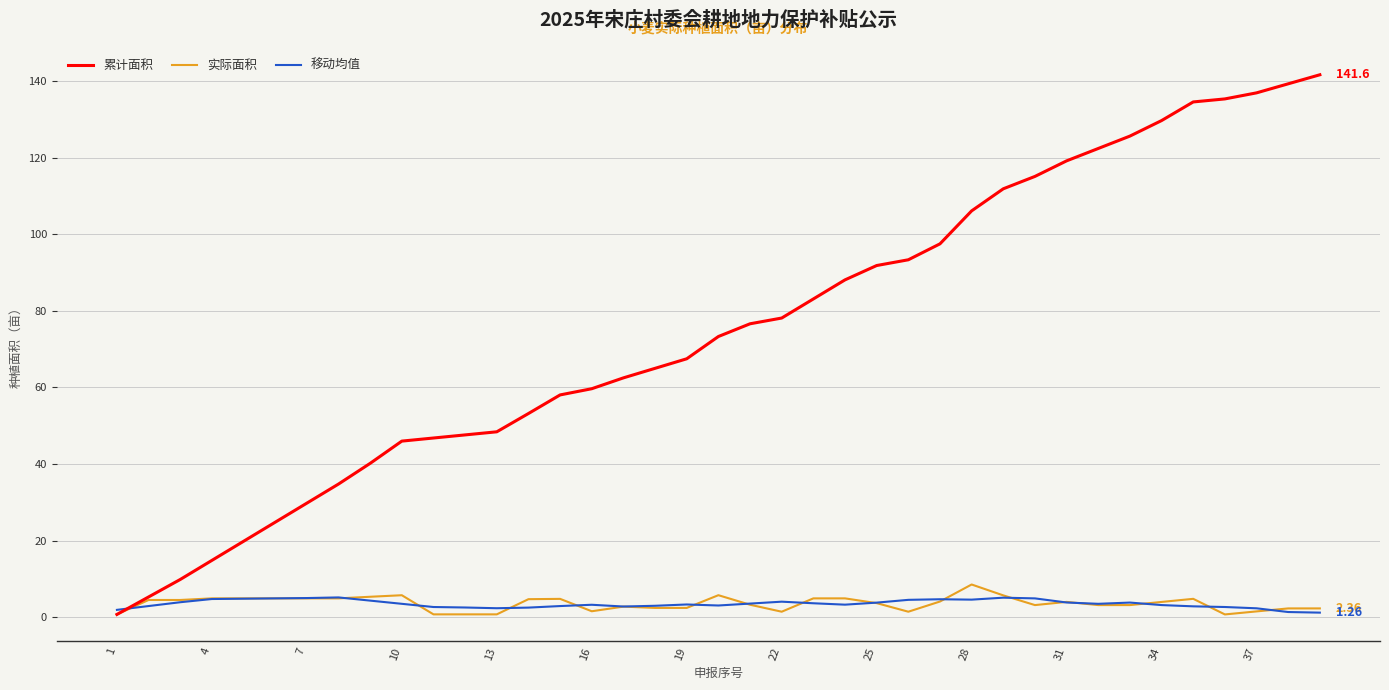

Which series has the largest range (max minus min)?

累计面积